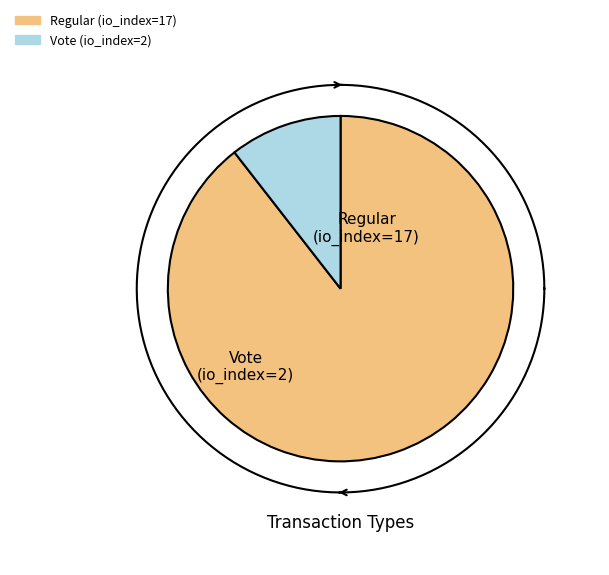

Is there a majority slice in this chart?

Yes